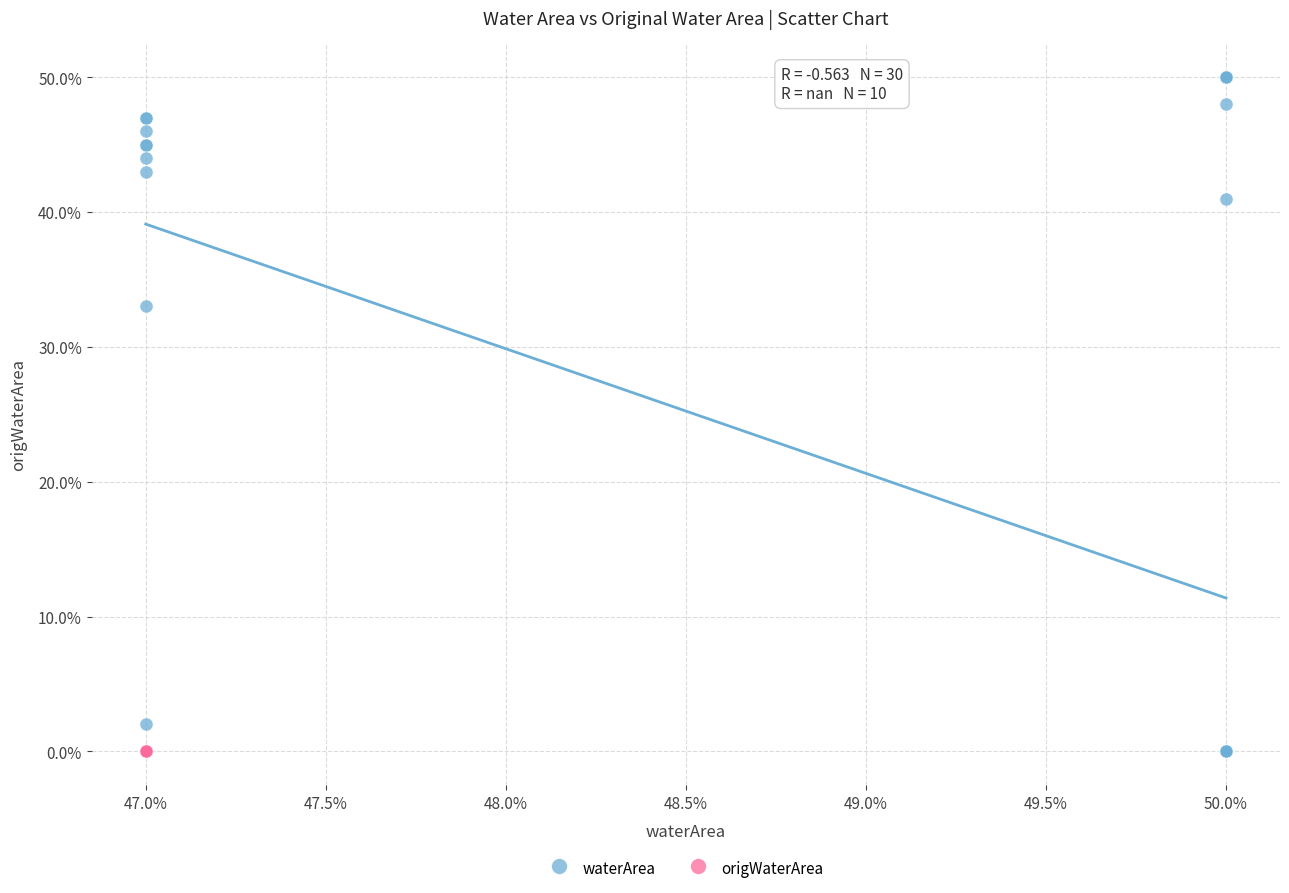

What are all the series names shown in the legend?

waterArea, origWaterArea